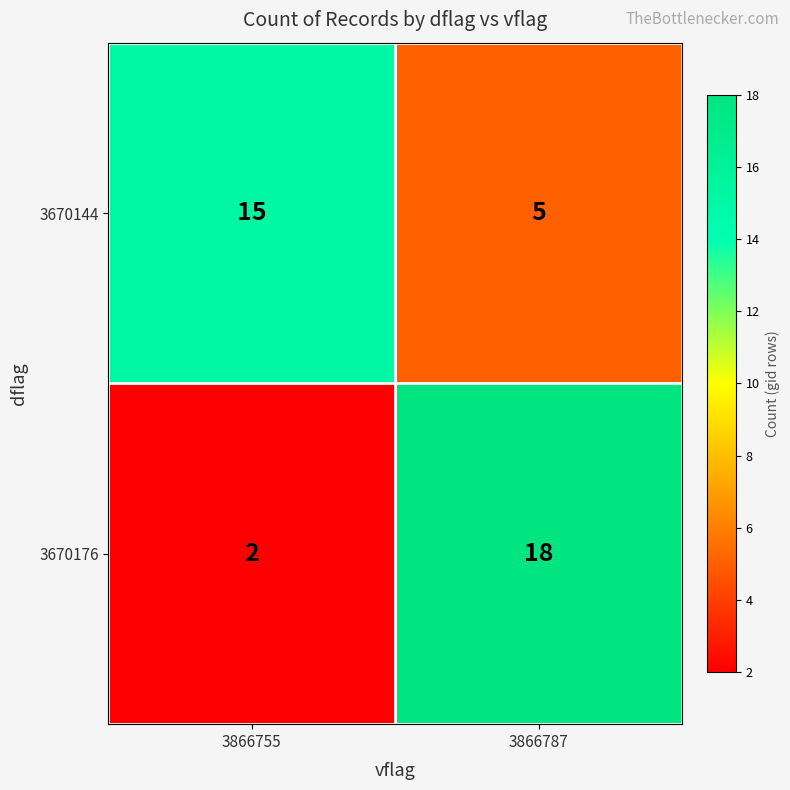

Is it true that 3670144 equals 7 at 3866755?

False